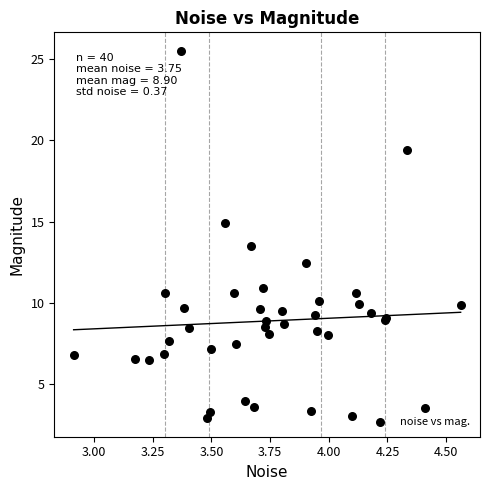

What Y value in the scatter plot is closest to 14?

13.5